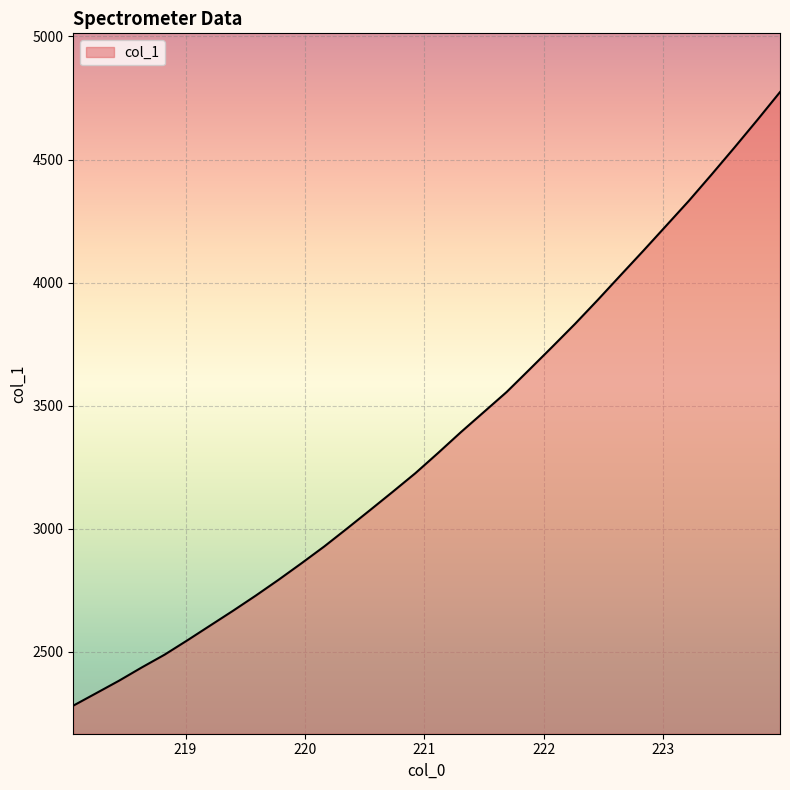

Does the chart display data point markers on the line(s)?

No